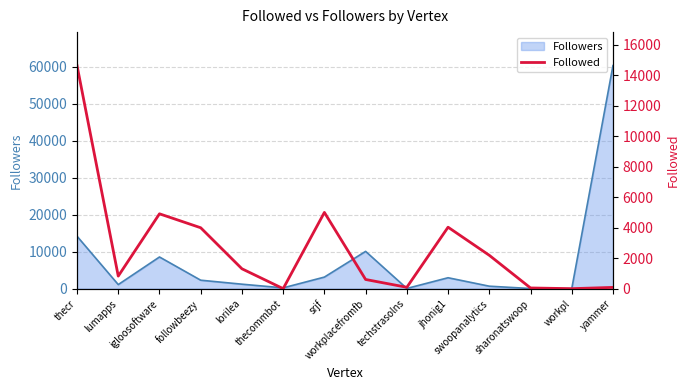

True or false: the data shows 14631 at thecr.

True